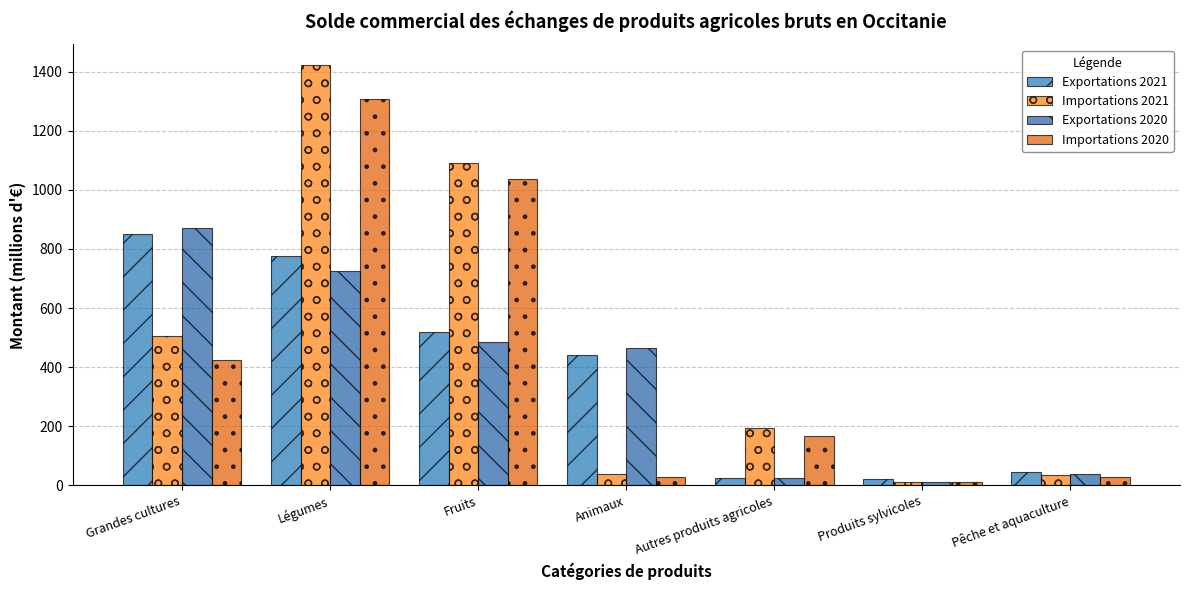

What is the difference between the maximum and second lowest values in the Exportations 2021 series?

824.4